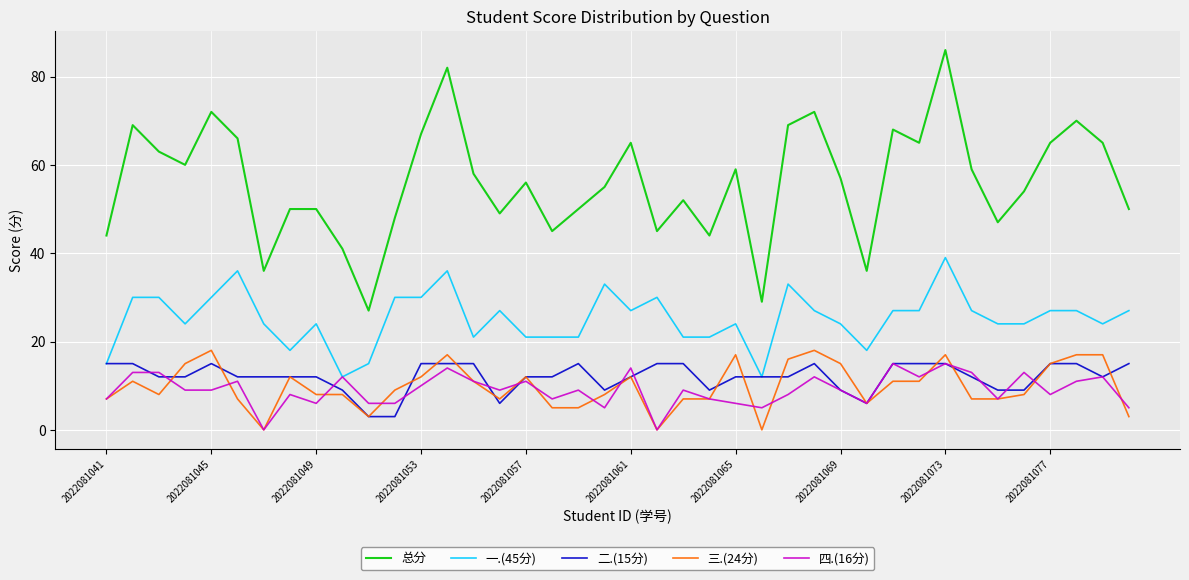

Which series has the widest spread of values?

总分